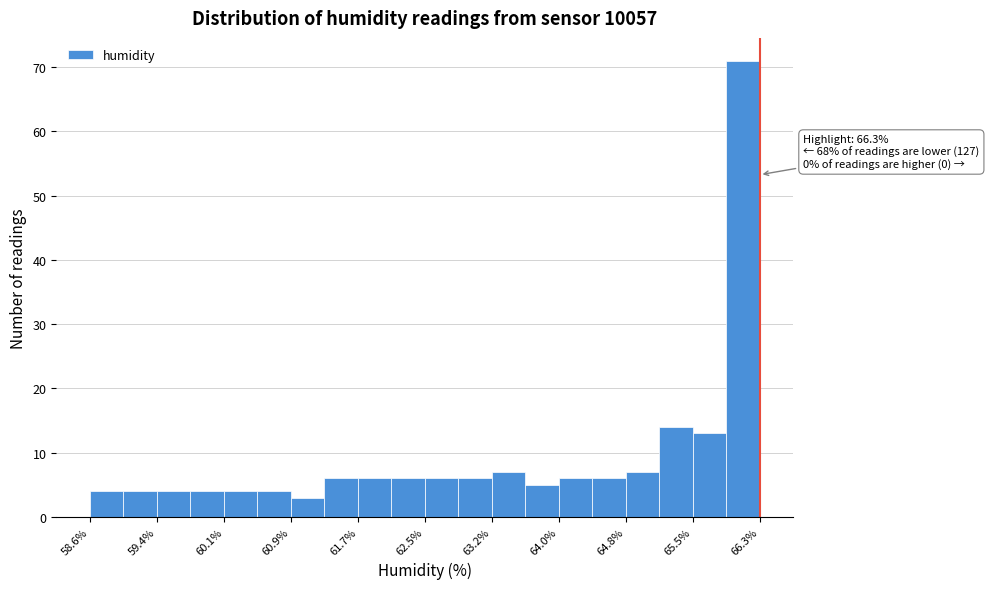

Read against the x-axis, roughly where is the centre of the tallest bar?

66.1